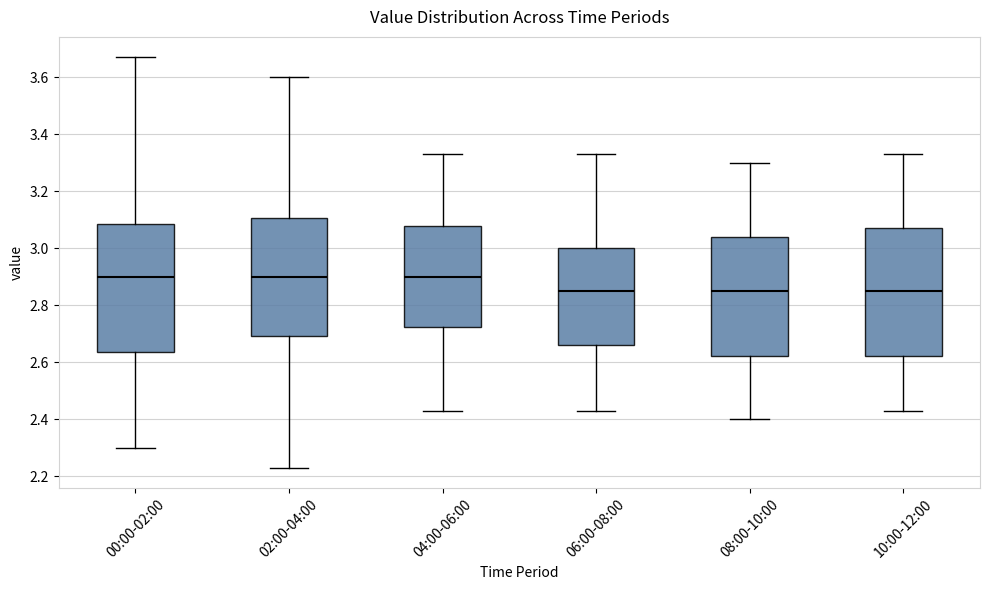

Reading left to right, read every box against the y-axis: the position of its median line, the range the box covers, and the ends of its whiskers. The values are not printed on the chart, so give them approximately, as read against the axis.

00:00-02:00: median 2.90, box 2.64 to 3.08, whiskers 2.30 to 3.68
02:00-04:00: median 2.90, box 2.70 to 3.10, whiskers 2.24 to 3.60
04:00-06:00: median 2.90, box 2.72 to 3.08, whiskers 2.44 to 3.34
06:00-08:00: median 2.86, box 2.66 to 3.00, whiskers 2.44 to 3.34
08:00-10:00: median 2.86, box 2.62 to 3.04, whiskers 2.40 to 3.30
10:00-12:00: median 2.86, box 2.62 to 3.08, whiskers 2.44 to 3.34